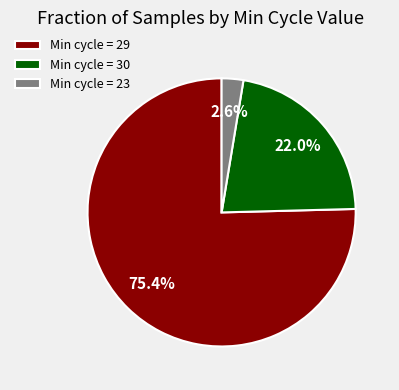

How many slices are in this pie chart?

3